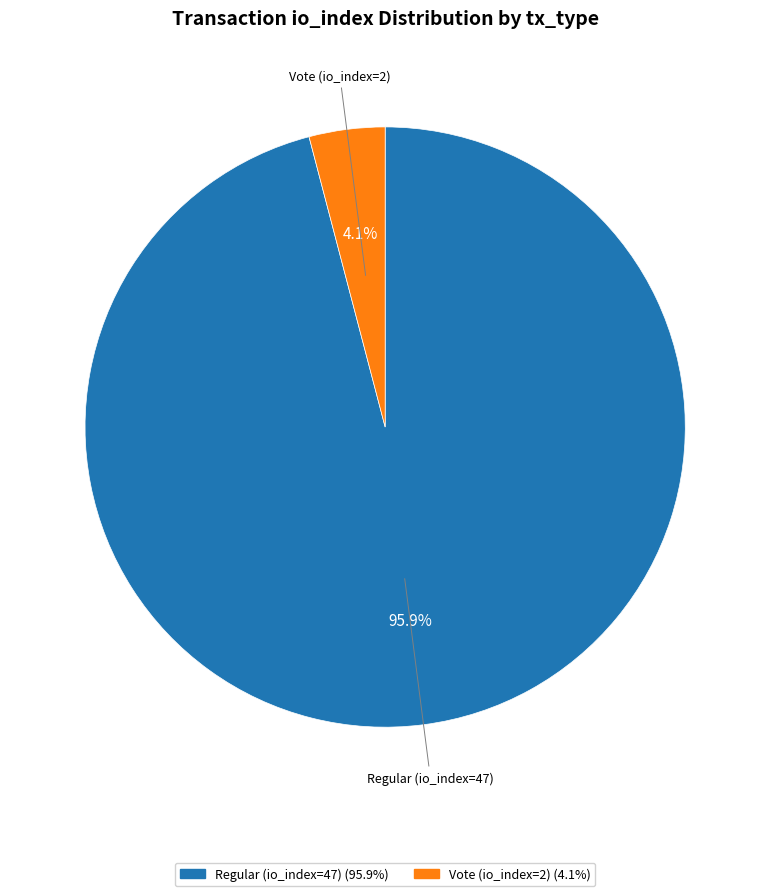

Which slice represents more than half of the pie?

Regular (io_index=47)